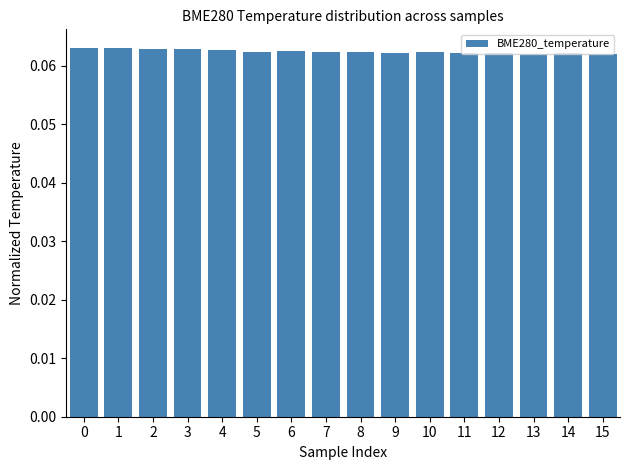

How many values are between 0 and 1?

16